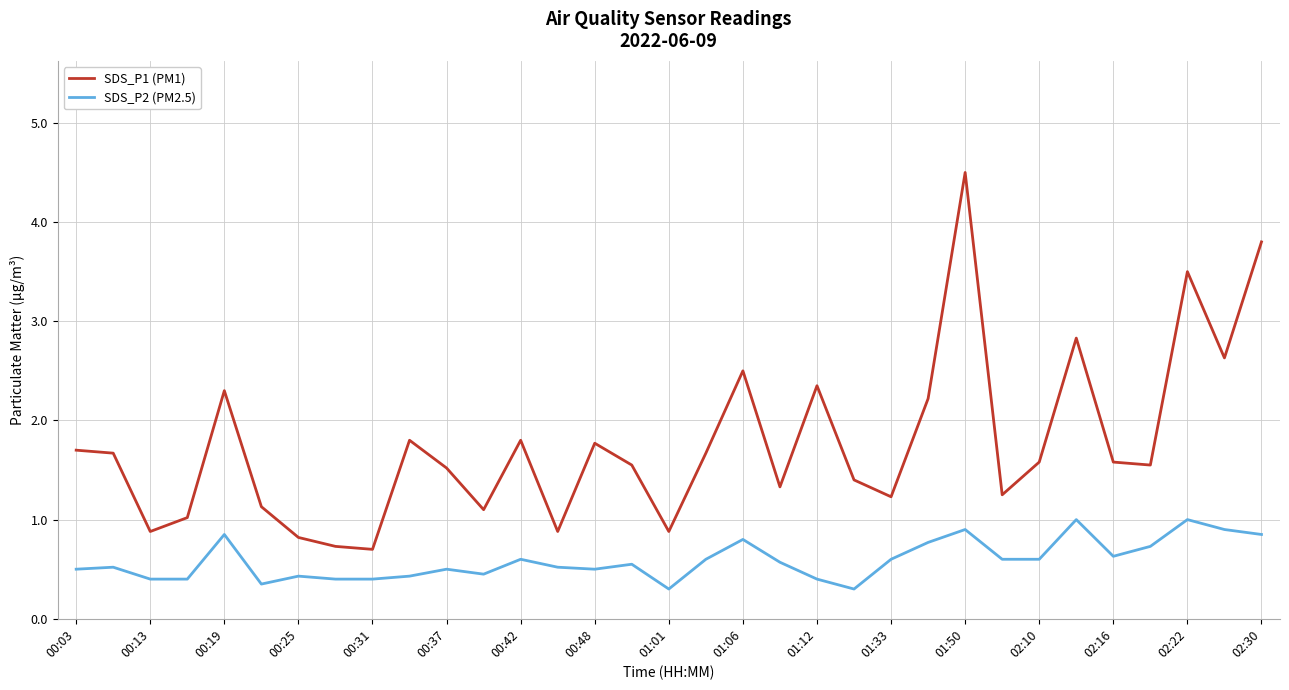

What is the difference between the maximum and minimum values in the SDS_P1 (PM1) series?

3.8